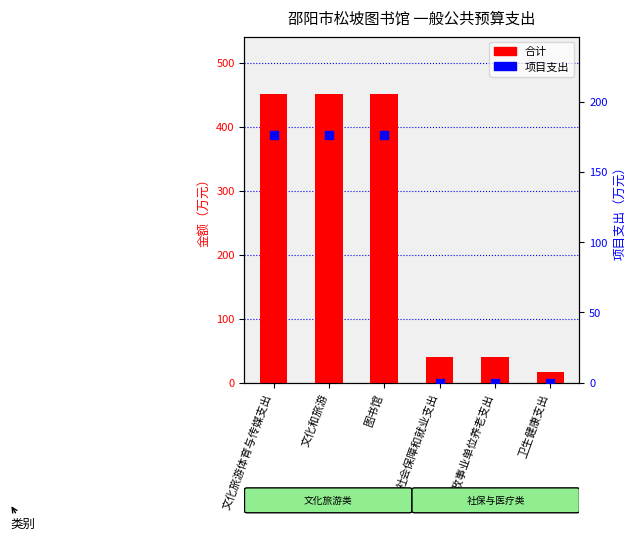

Which series has the widest spread of Y values?

合计